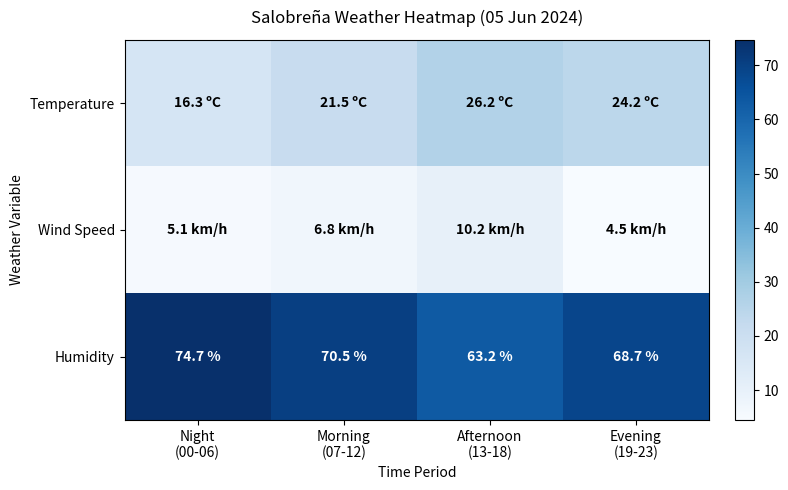

What is the difference between the second highest and minimum values in the Humidity series?

7.3